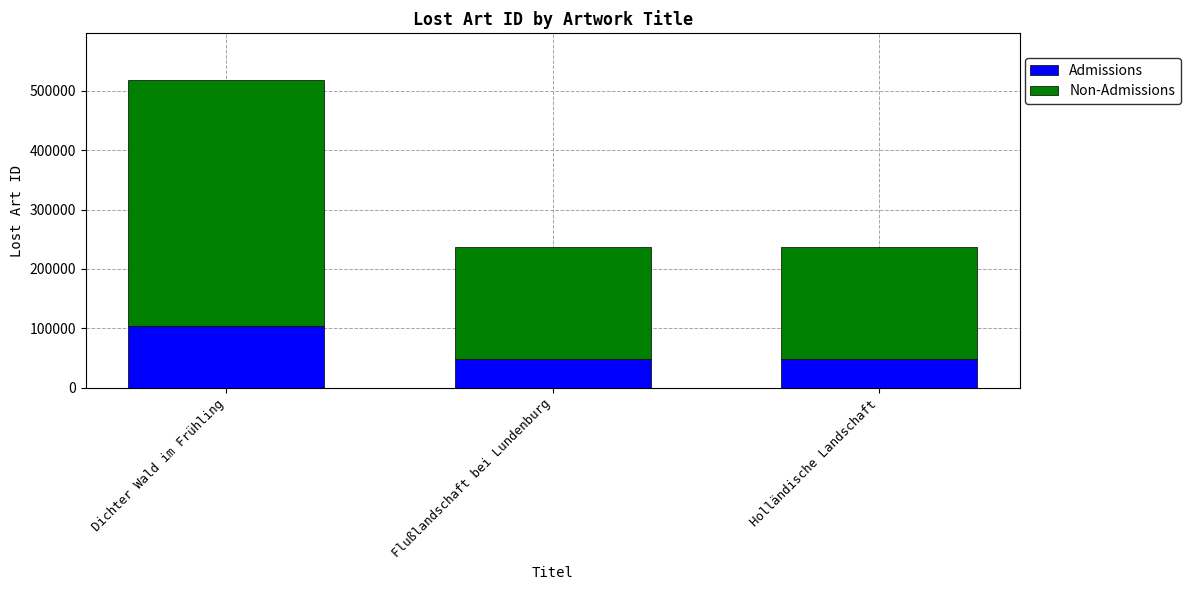

At which label does Admissions reach its peak?

Dichter Wald im Frühling